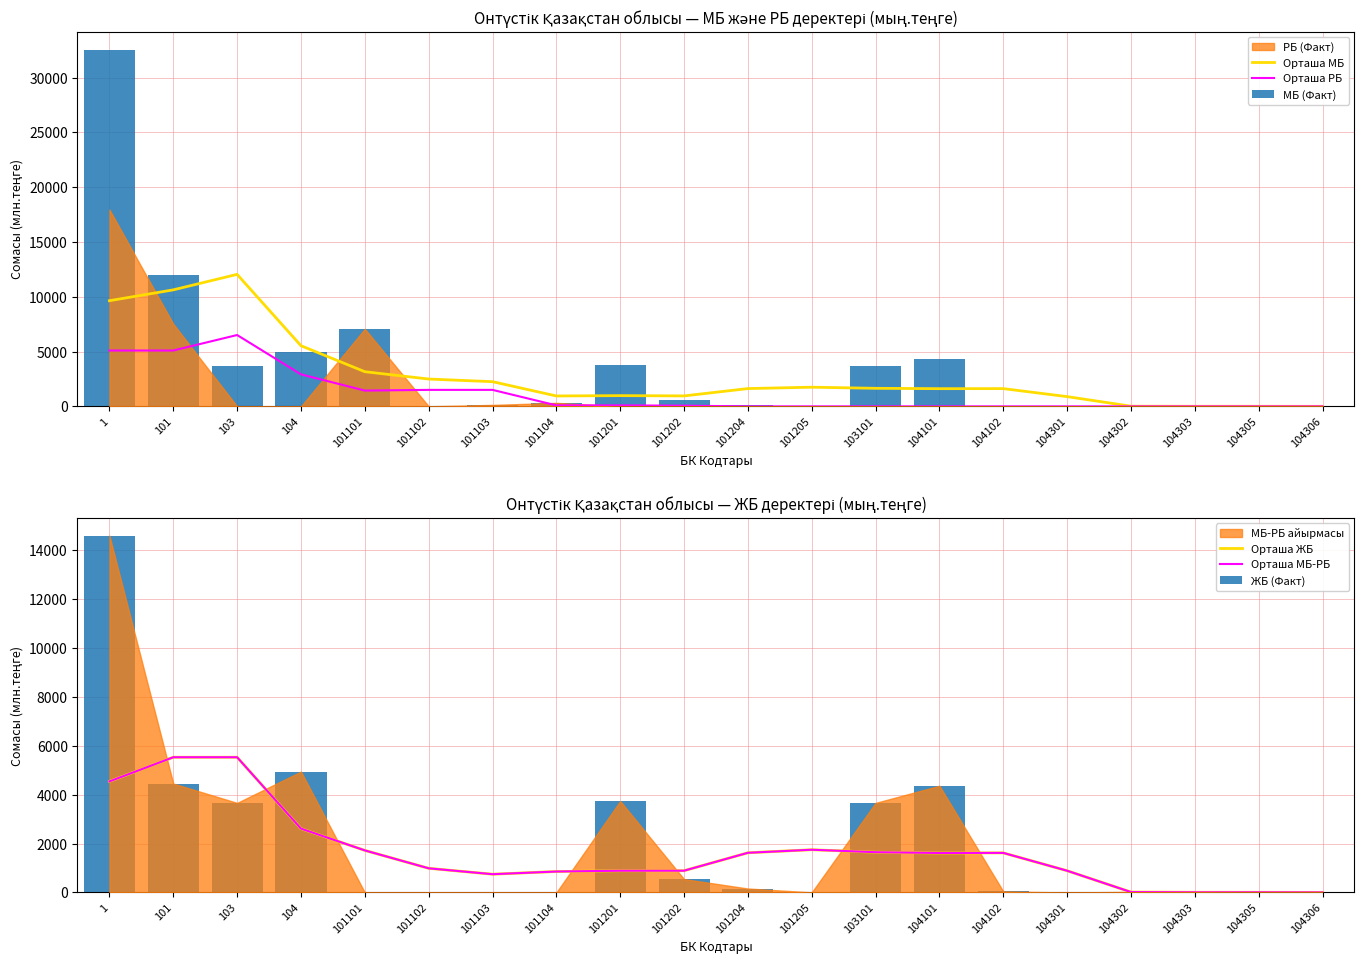

Which series has the largest range (max minus min)?

МБ (Факт)